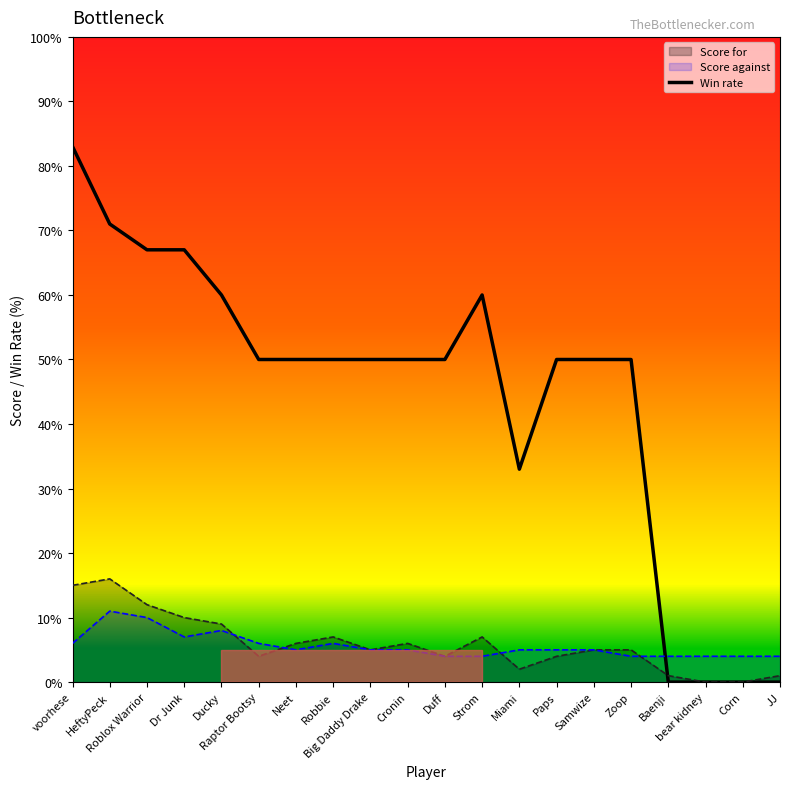

Which category has the highest value across all series?

voorhese